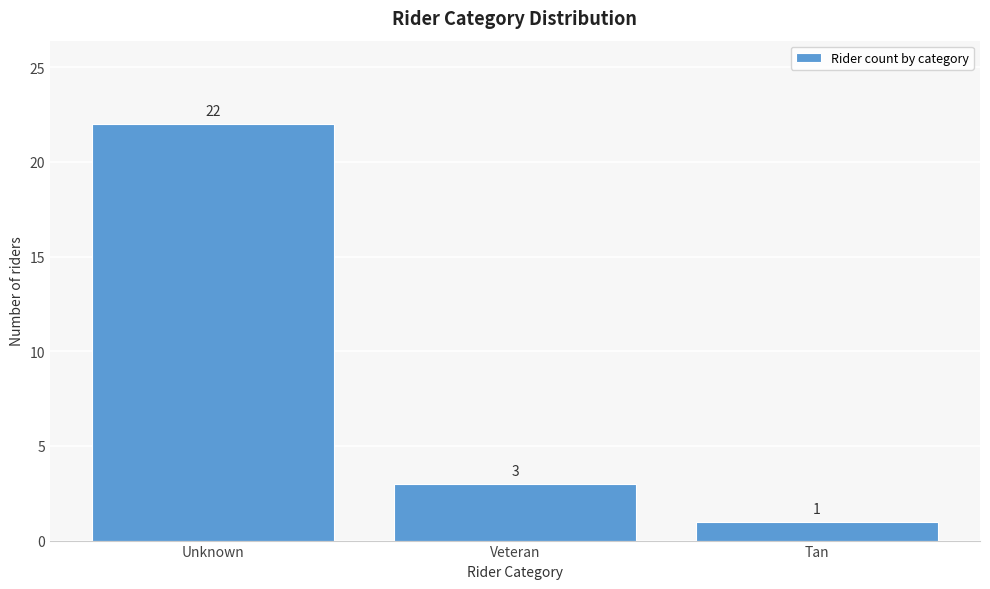

Reading left to right, what are all the values shown in this chart?

22	3	1